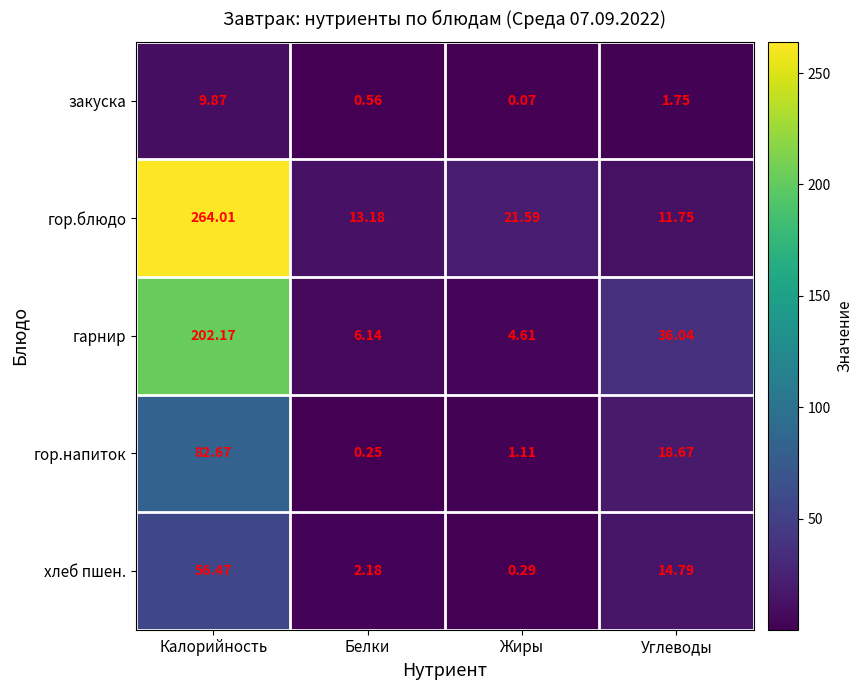

What is the difference between the highest and lowest values at Белки?

12.9